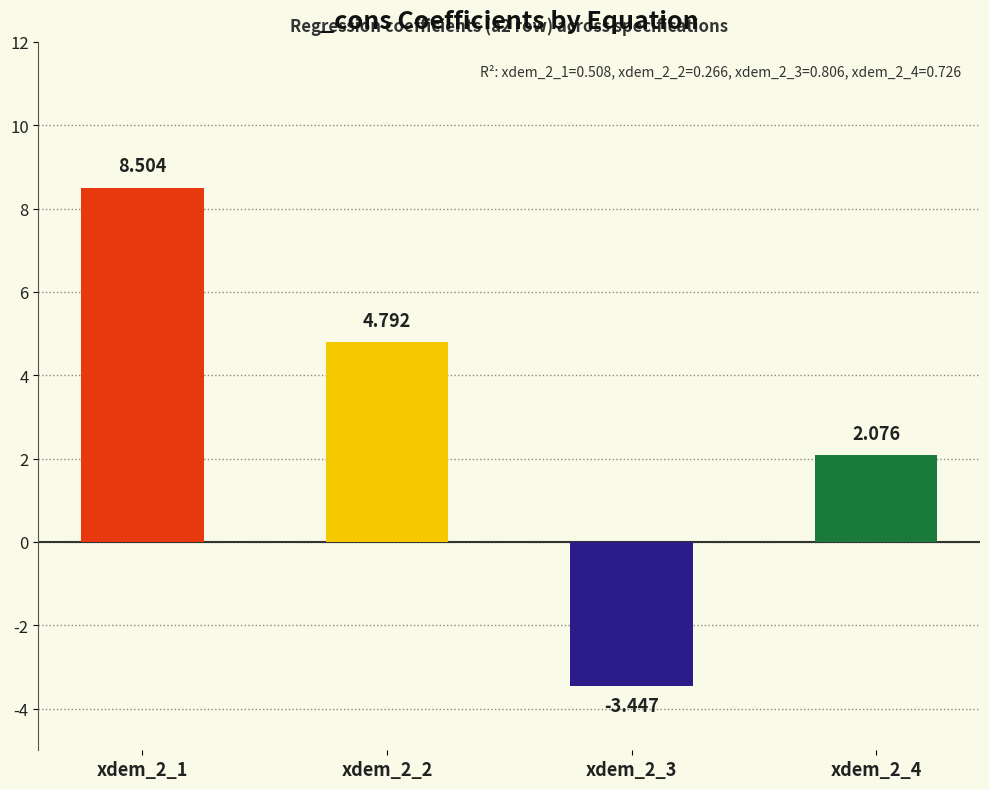

How many values in the _cons series are below 4?

2